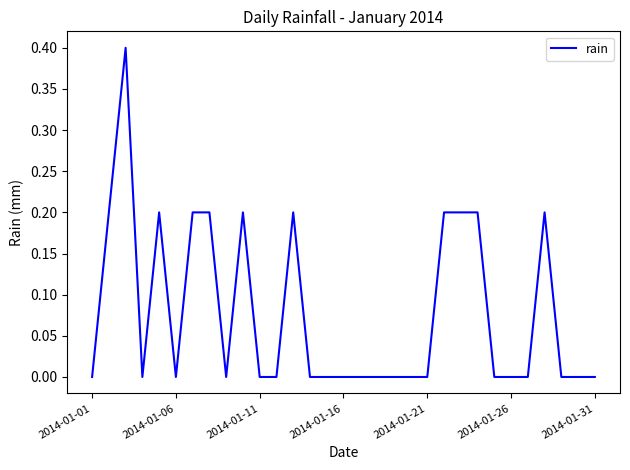

True or false: the data has more than 1 interior local peaks.

True